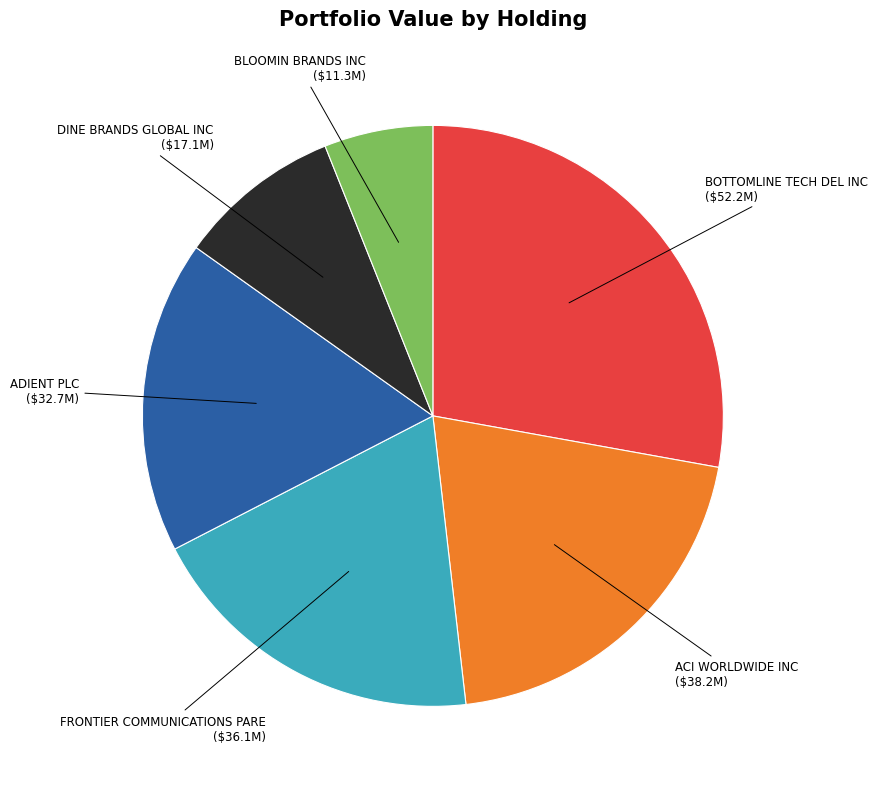

Which has a higher value, ACI WORLDWIDE INC or BOTTOMLINE TECH DEL INC?

BOTTOMLINE TECH DEL INC